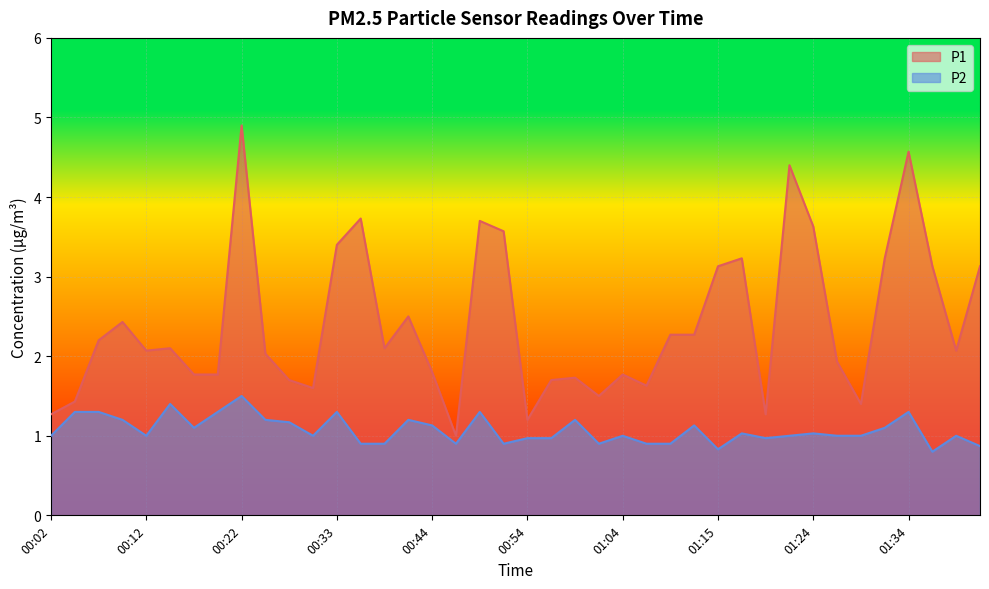

What is the average value of the P1 series?

2.4